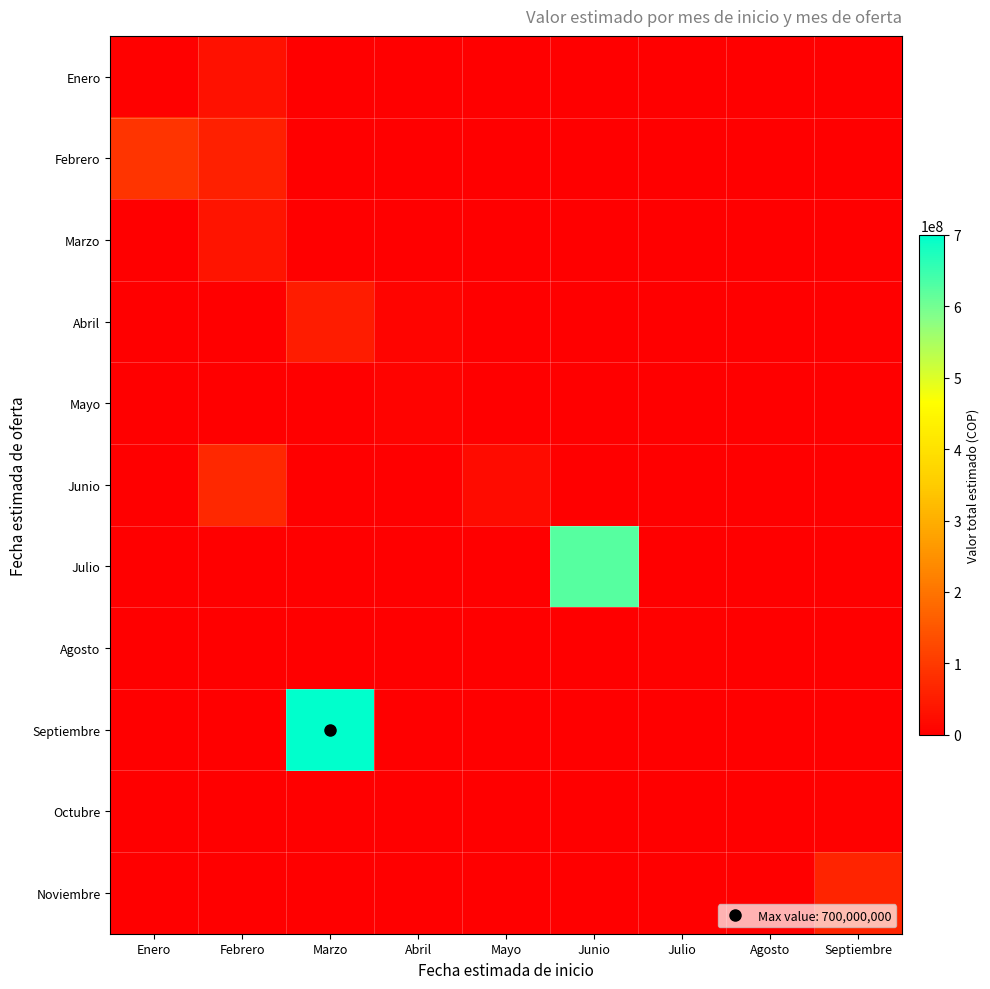

Reading right to left, list all the values displayed in this chart.

Enero: Septiembre=0	Agosto=0	Julio=0	Junio=0	Mayo=0	Abril=0	Marzo=0	Febrero=30900000	Enero=5000000
Febrero: Septiembre=0	Agosto=0	Julio=0	Junio=0	Mayo=0	Abril=0	Marzo=1751000	Febrero=55000000	Enero=92946708
Marzo: Septiembre=0	Agosto=0	Julio=0	Junio=0	Mayo=0	Abril=0	Marzo=0	Febrero=38000000	Enero=0
Abril: Septiembre=0	Agosto=0	Julio=0	Junio=0	Mayo=0	Abril=9000000	Marzo=50000000	Febrero=0	Enero=0
Mayo: Septiembre=0	Agosto=0	Julio=0	Junio=0	Mayo=0	Abril=8000000	Marzo=0	Febrero=0	Enero=0
Junio: Septiembre=0	Agosto=0	Julio=0	Junio=0	Mayo=20000000	Abril=0	Marzo=0	Febrero=70000000	Enero=0
Julio: Septiembre=0	Agosto=0	Julio=0	Junio=625892846	Mayo=0	Abril=0	Marzo=0	Febrero=0	Enero=0
Agosto: Septiembre=0	Agosto=0	Julio=4500000	Junio=0	Mayo=0	Abril=0	Marzo=0	Febrero=0	Enero=0
Septiembre: Septiembre=0	Agosto=0	Julio=0	Junio=0	Mayo=0	Abril=0	Marzo=700000000	Febrero=0	Enero=0
Octubre: Septiembre=3000000	Agosto=0	Julio=0	Junio=0	Mayo=0	Abril=0	Marzo=0	Febrero=0	Enero=0
Noviembre: Septiembre=64289200	Agosto=0	Julio=0	Junio=0	Mayo=0	Abril=0	Marzo=0	Febrero=0	Enero=0